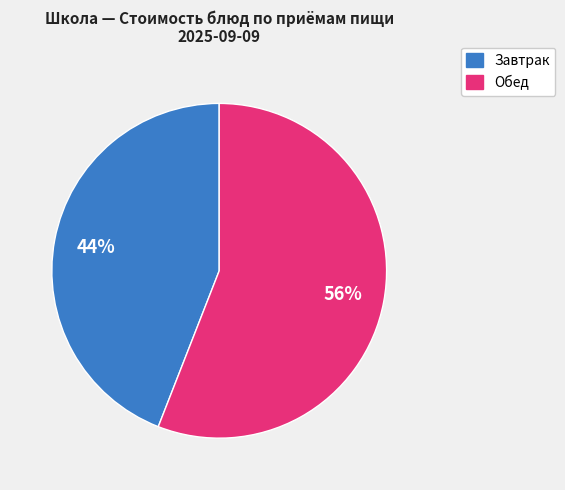

To the nearest percent, what is the difference between the largest and smallest slice percentages?

12%